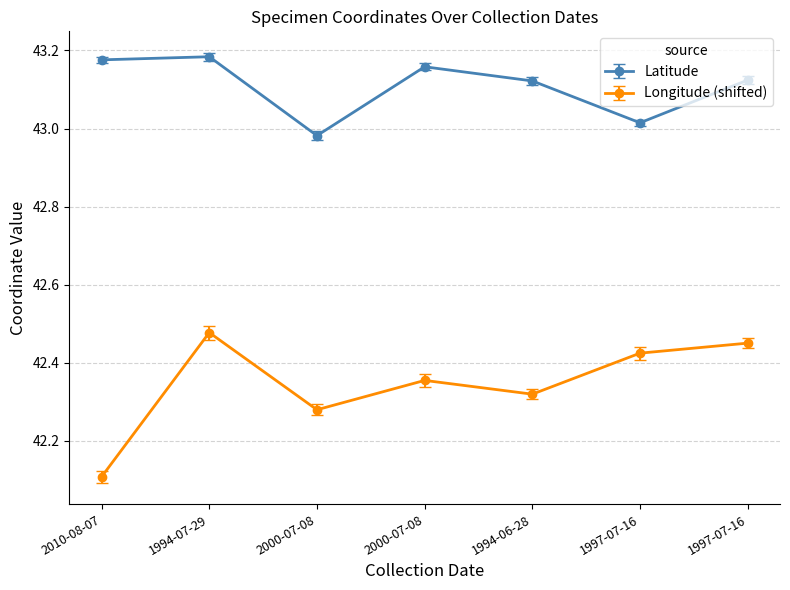

Which series has the widest spread of values?

Longitude (shifted)